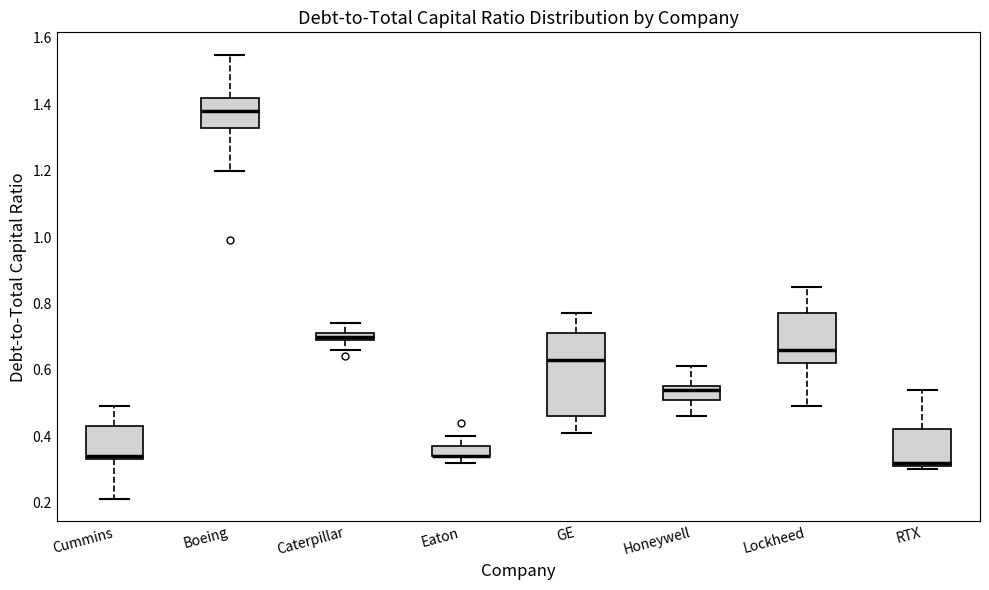

Which box is the tallest, from its lower edge to its upper edge?

GE